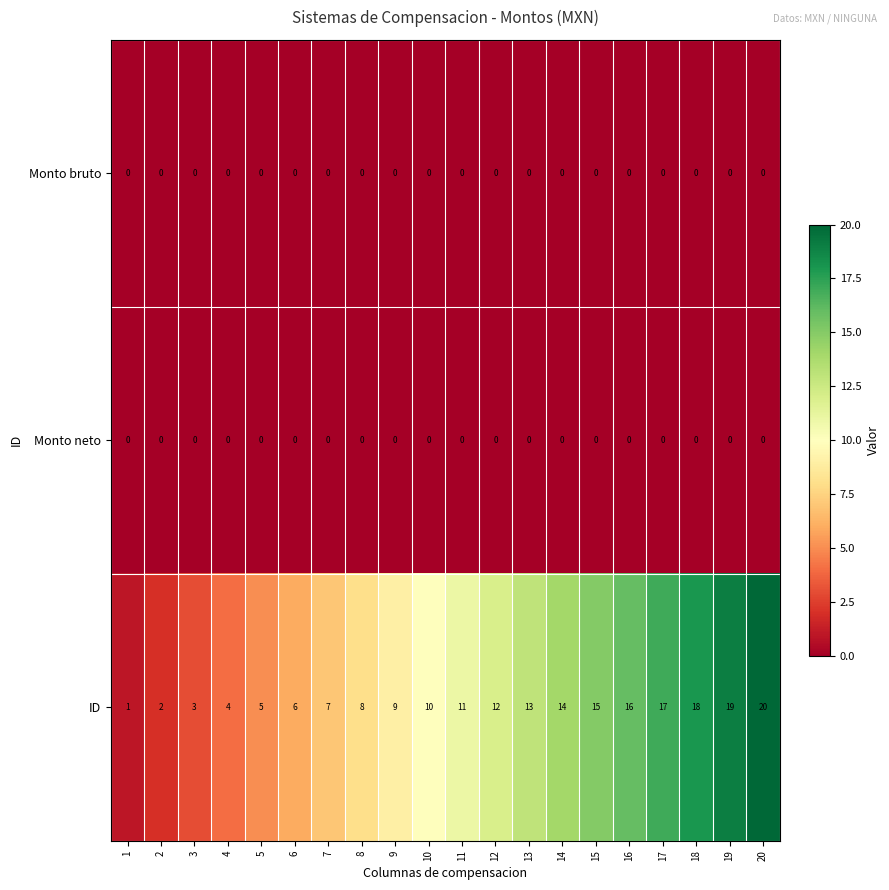

True or false: ID has a value of 19 at 12.

False